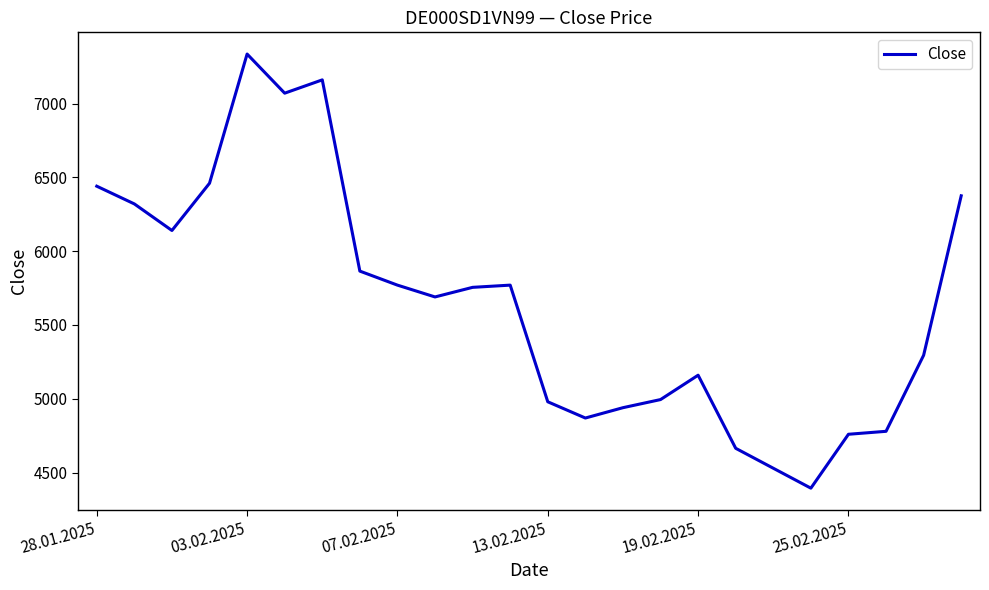

What is the difference between the maximum and minimum values?

2940